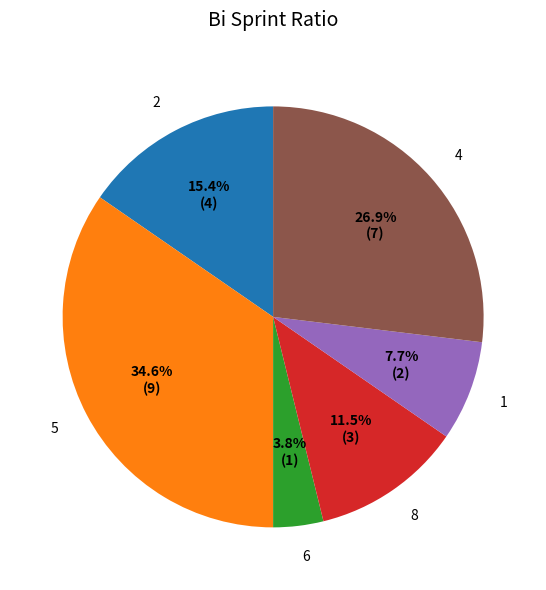

Does any single category account for the majority?

No